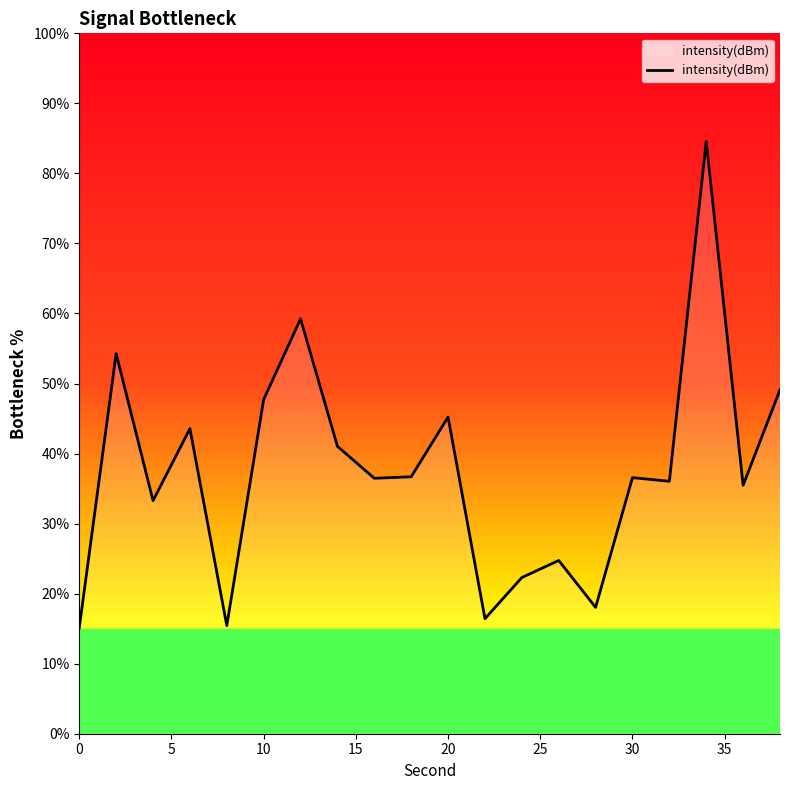

What is the smallest value displayed?

15.1